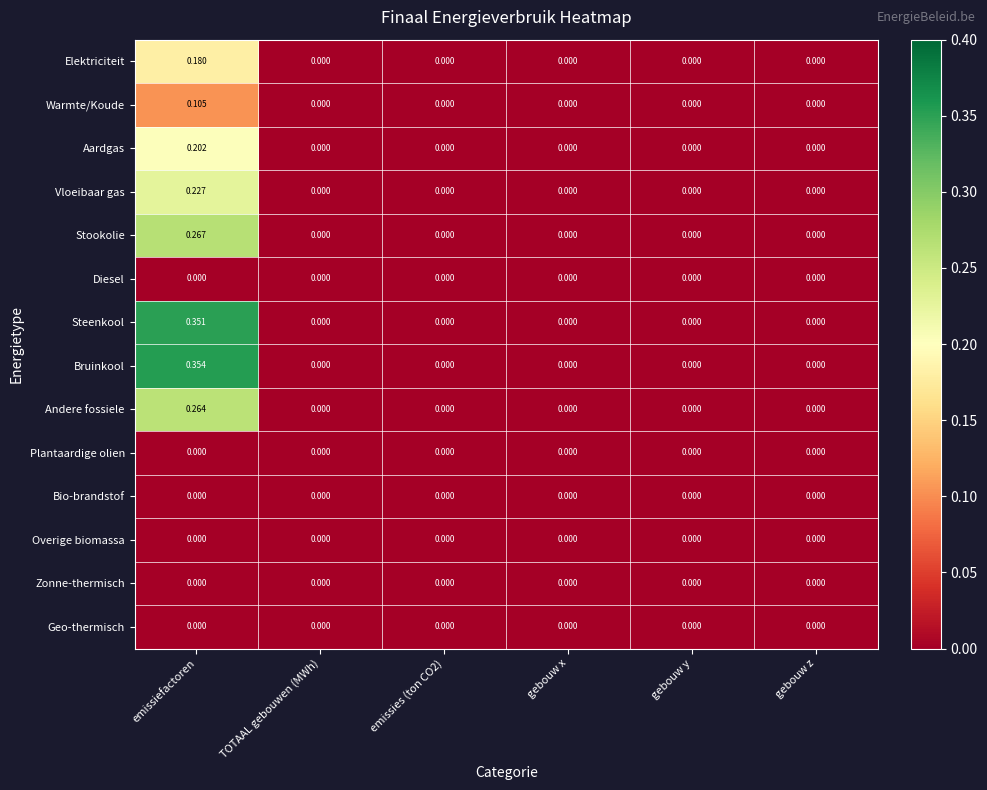

Which category has the highest value across all series?

emissiefactoren